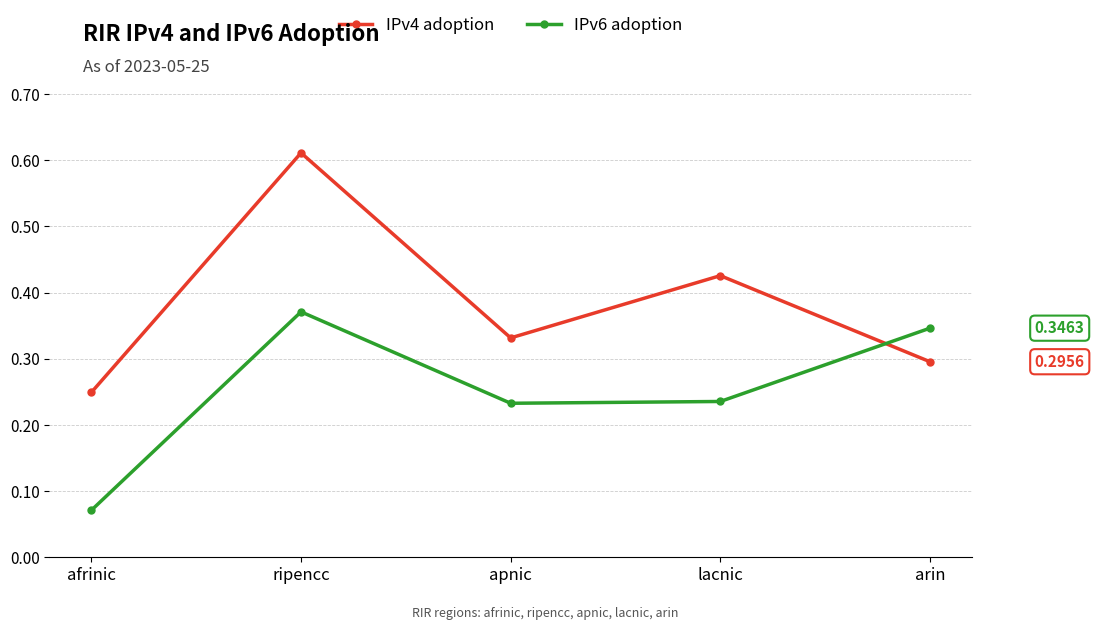

True or false: IPv6 adoption has more than 2 interior local peaks.

False